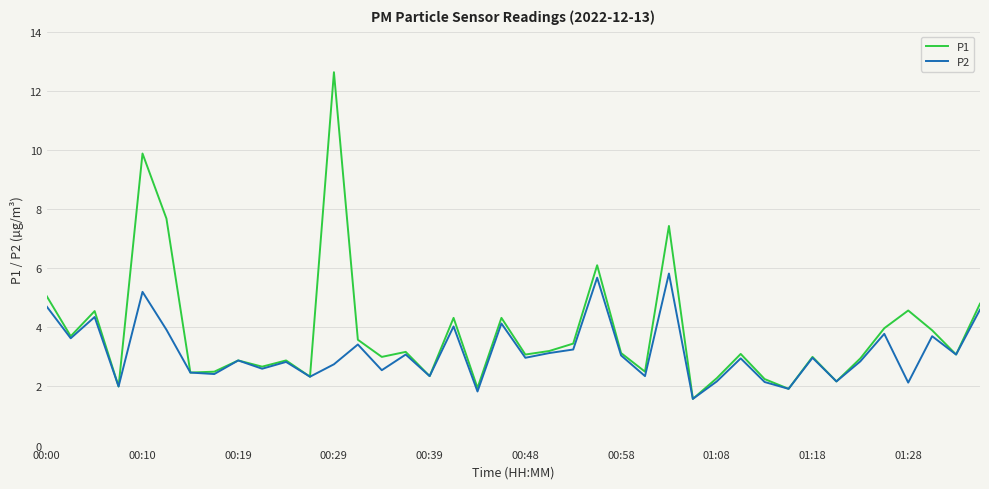

Is this an area chart (filled region under the line)?

No